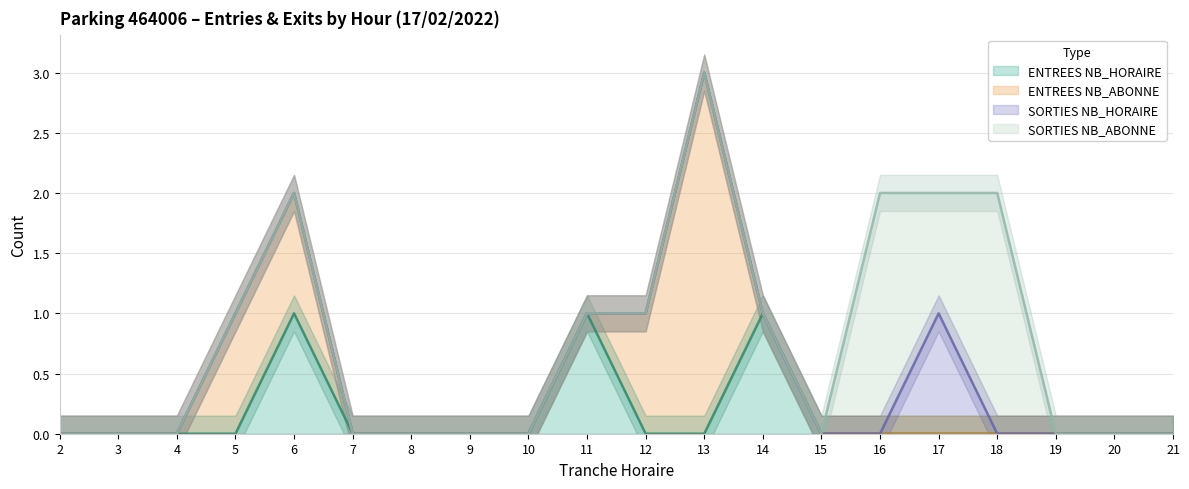

Which series has the largest range (max minus min)?

ENTREES NB_ABONNE